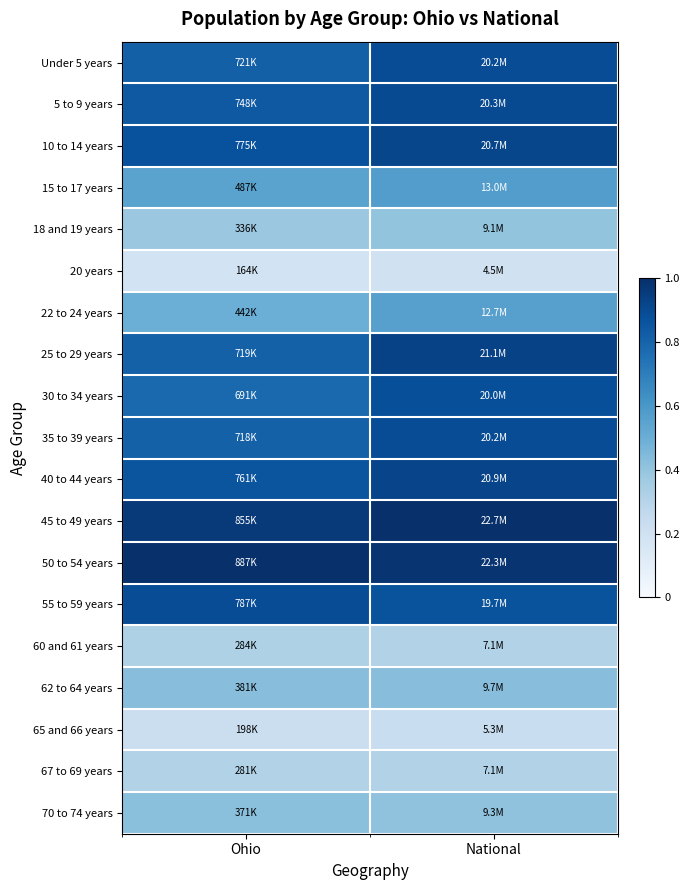

Reading left to right, extract all data points from this chart.

Under 5 years: Ohio=0.8	National=0.9
5 to 9 years: Ohio=0.8	National=0.9
10 to 14 years: Ohio=0.9	National=0.9
15 to 17 years: Ohio=0.5	National=0.6
18 and 19 years: Ohio=0.4	National=0.4
20 years: Ohio=0.2	National=0.2
22 to 24 years: Ohio=0.5	National=0.6
25 to 29 years: Ohio=0.8	National=0.9
30 to 34 years: Ohio=0.8	National=0.9
35 to 39 years: Ohio=0.8	National=0.9
40 to 44 years: Ohio=0.9	National=0.9
45 to 49 years: Ohio=1.0	National=1.0
50 to 54 years: Ohio=1.0	National=1.0
55 to 59 years: Ohio=0.9	National=0.9
60 and 61 years: Ohio=0.3	National=0.3
62 to 64 years: Ohio=0.4	National=0.4
65 and 66 years: Ohio=0.2	National=0.2
67 to 69 years: Ohio=0.3	National=0.3
70 to 74 years: Ohio=0.4	National=0.4